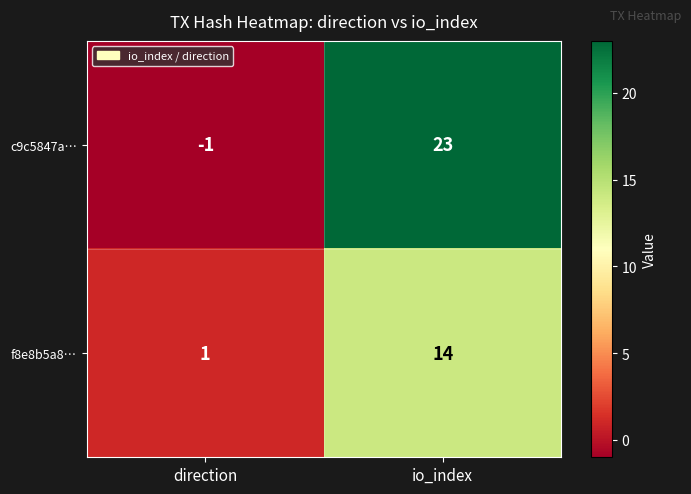

At direction, list the series in order from smallest to largest.

c9c5847a…, f8e8b5a8…